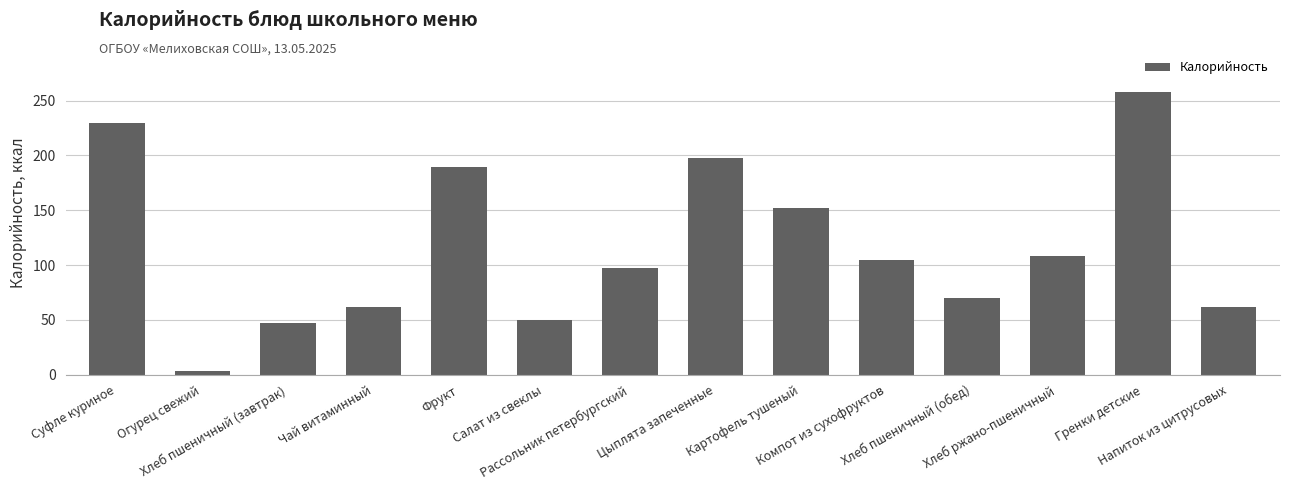

What is the value of the 8th bar from the left?

197.4